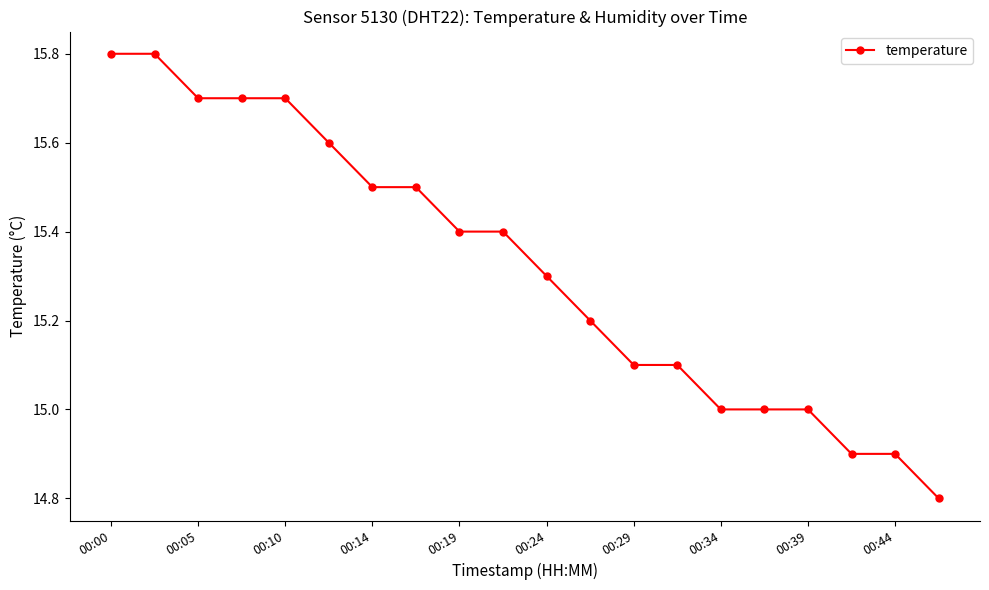

What is the sum of all values?

306.4